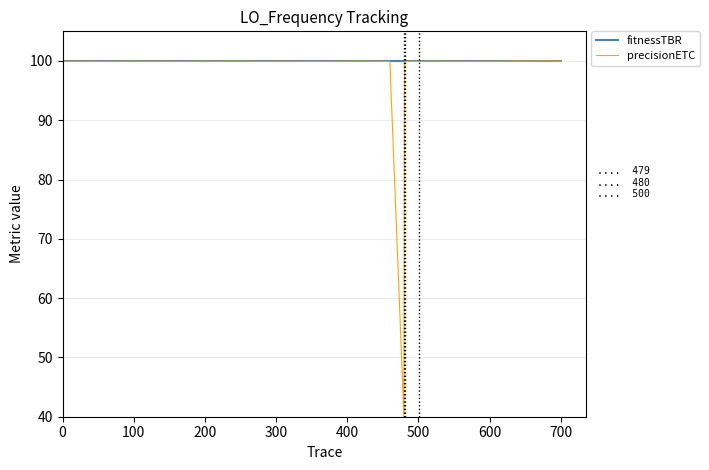

What is the minimum value shown in the chart?

40.0